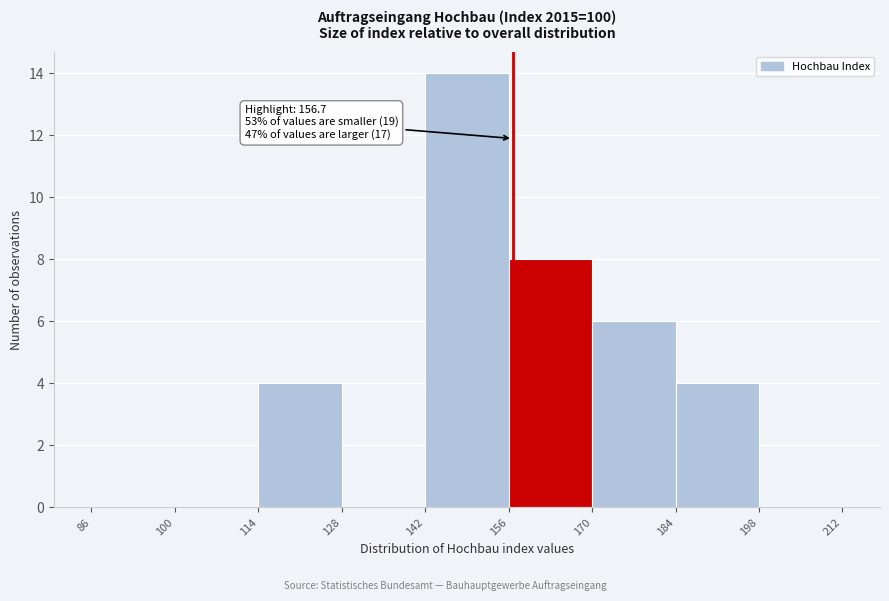

Which range on the x-axis has the tallest bar?

142 to 156